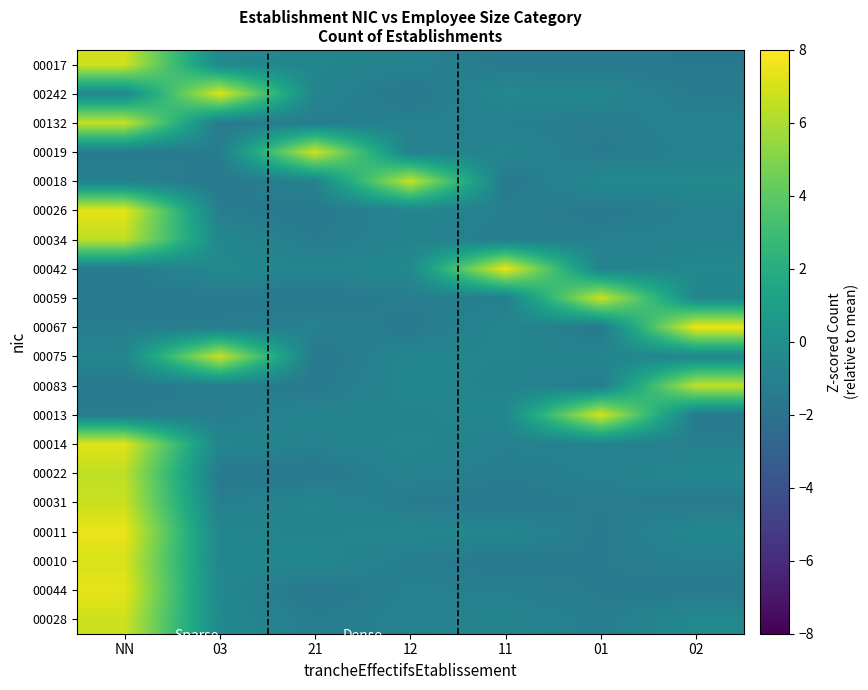

At 02, list the series in order from smallest to largest.

00017, 00013, 00044, 00031, 00242, 00010, 00014, 00026, 00019, 00034, 00132, 00075, 00059, 00011, 00022, 00042, 00018, 00028, 00083, 00067